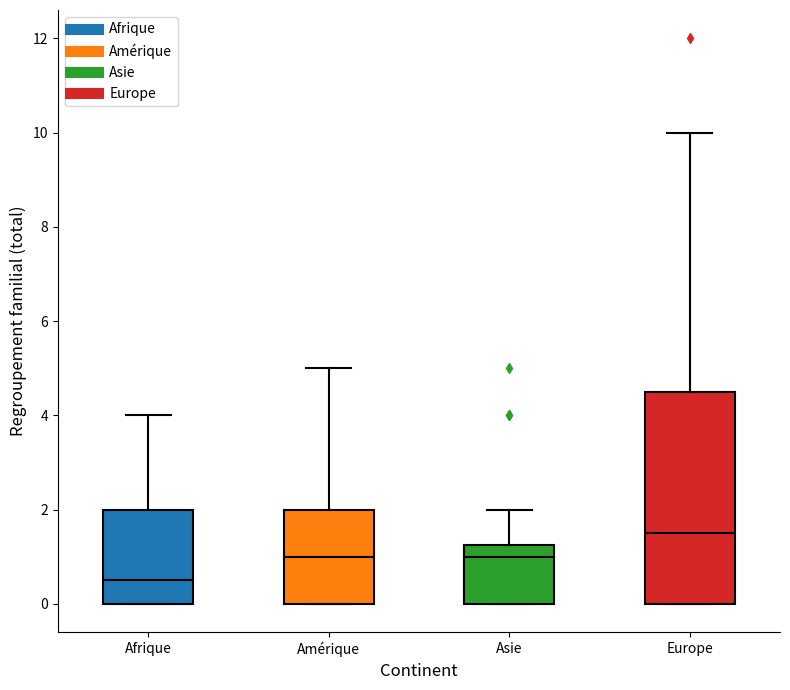

Reading left to right, read every box against the y-axis: the position of its median line, the range the box covers, and the ends of its whiskers. The values are not printed on the chart, so give them approximately, as read against the axis.

Afrique: median 0.6, box 0.0 to 2.0, whiskers 0.0 to 4.0
Amérique: median 1.0, box 0.0 to 2.0, whiskers 0.0 to 5.0
Asie: median 1.0, box 0.0 to 1.2, whiskers 0.0 to 2.0
Europe: median 1.6, box 0.0 to 4.6, whiskers 0.0 to 10.0